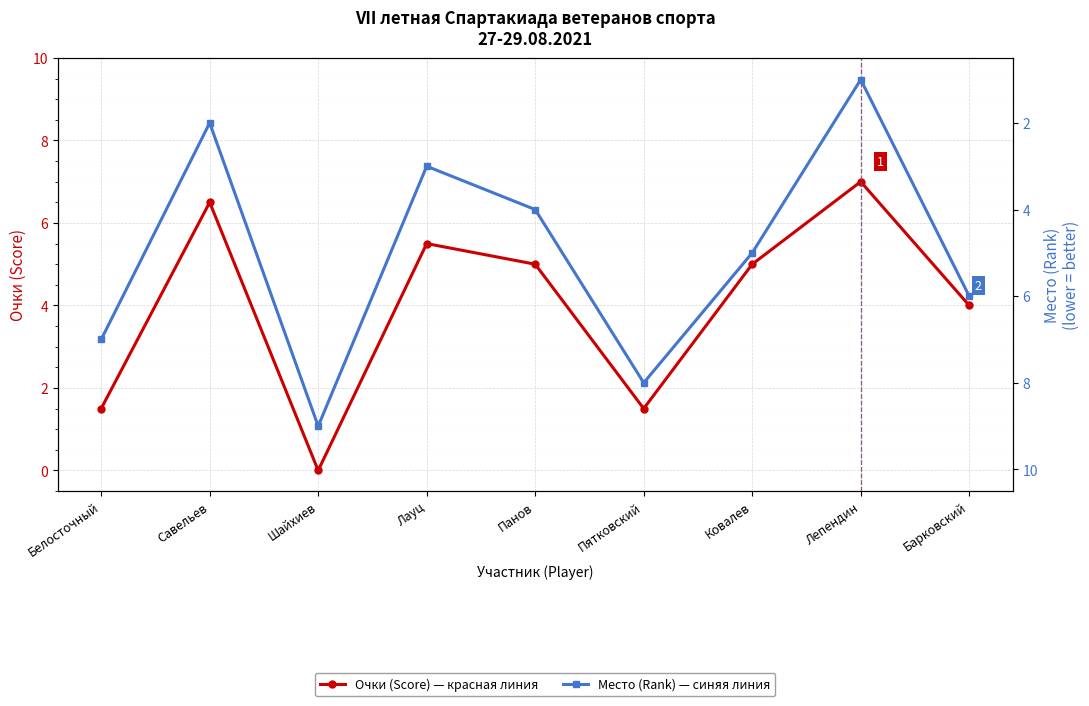

Which series has the largest range (max minus min)?

Место (Rank)